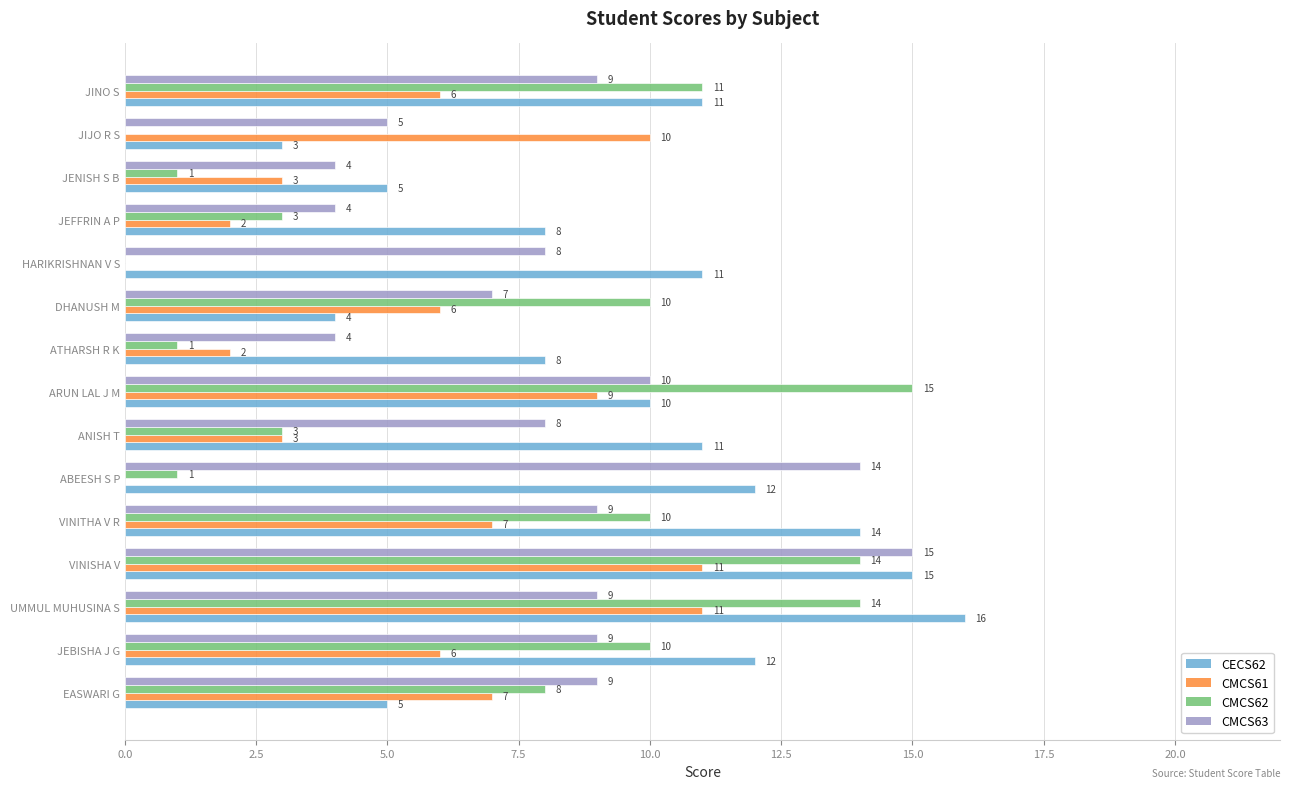

True or false: CECS62 has a value of 8 at ATHARSH R K.

True